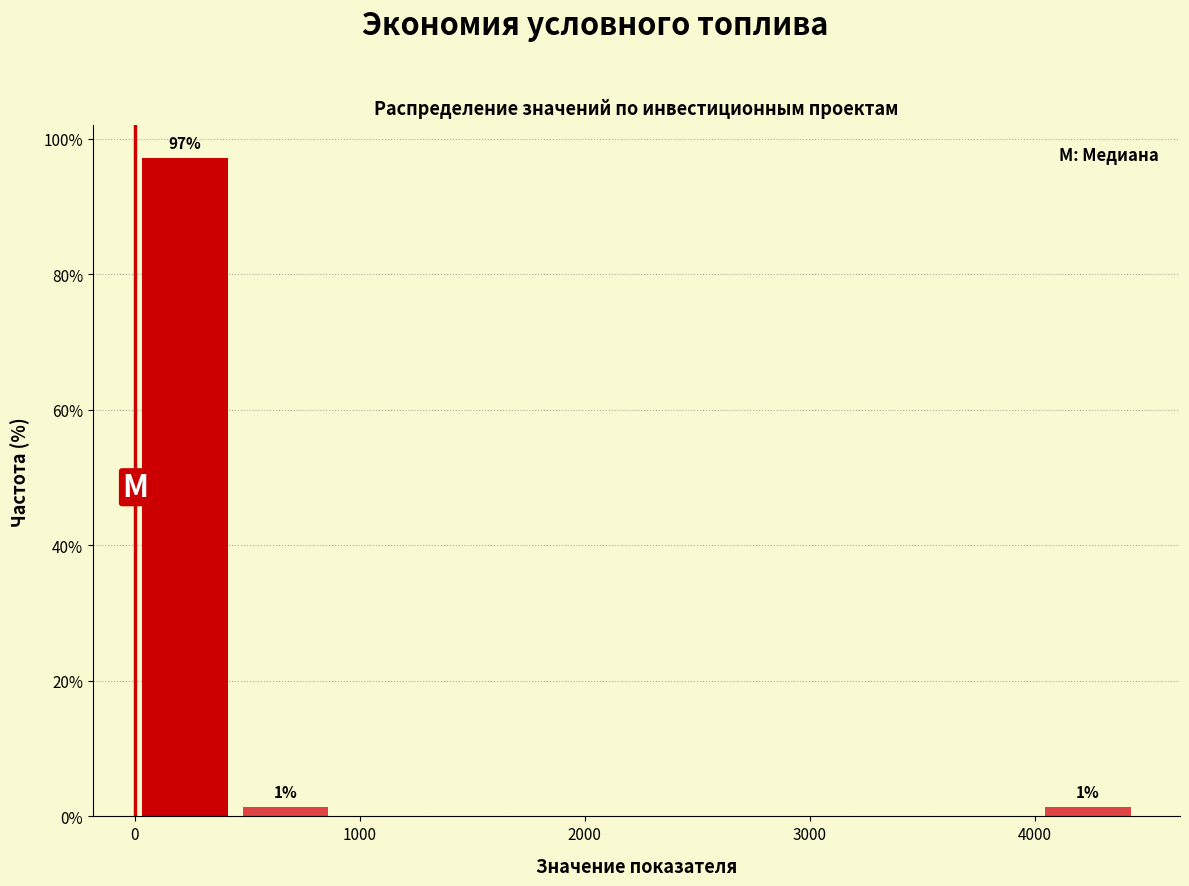

Over which range of the x-axis is the bar tallest?

0 to 400